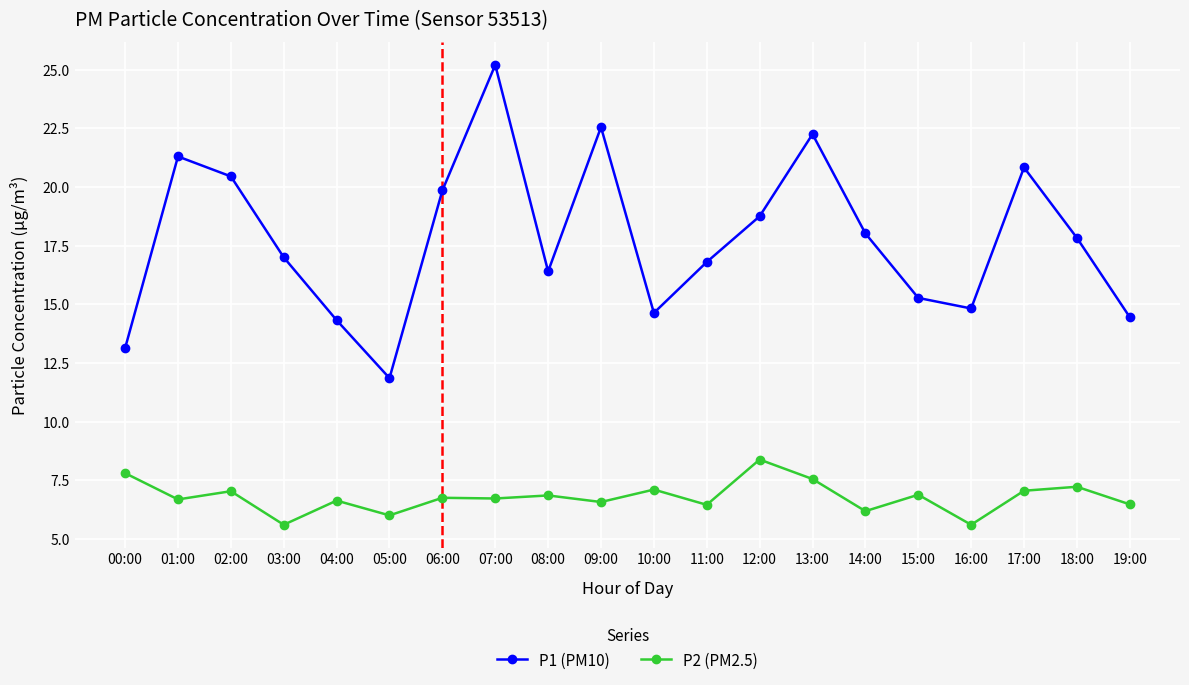

The value of P1 (PM10) at 05:00 is 6.9. True or false?

False